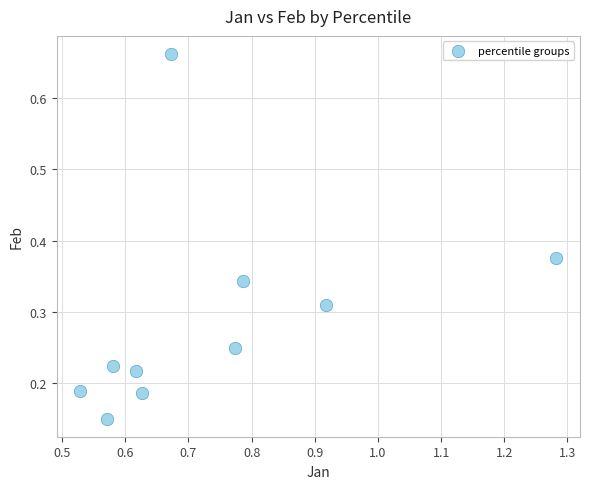

What is the range of X values (max minus min)?

0.8